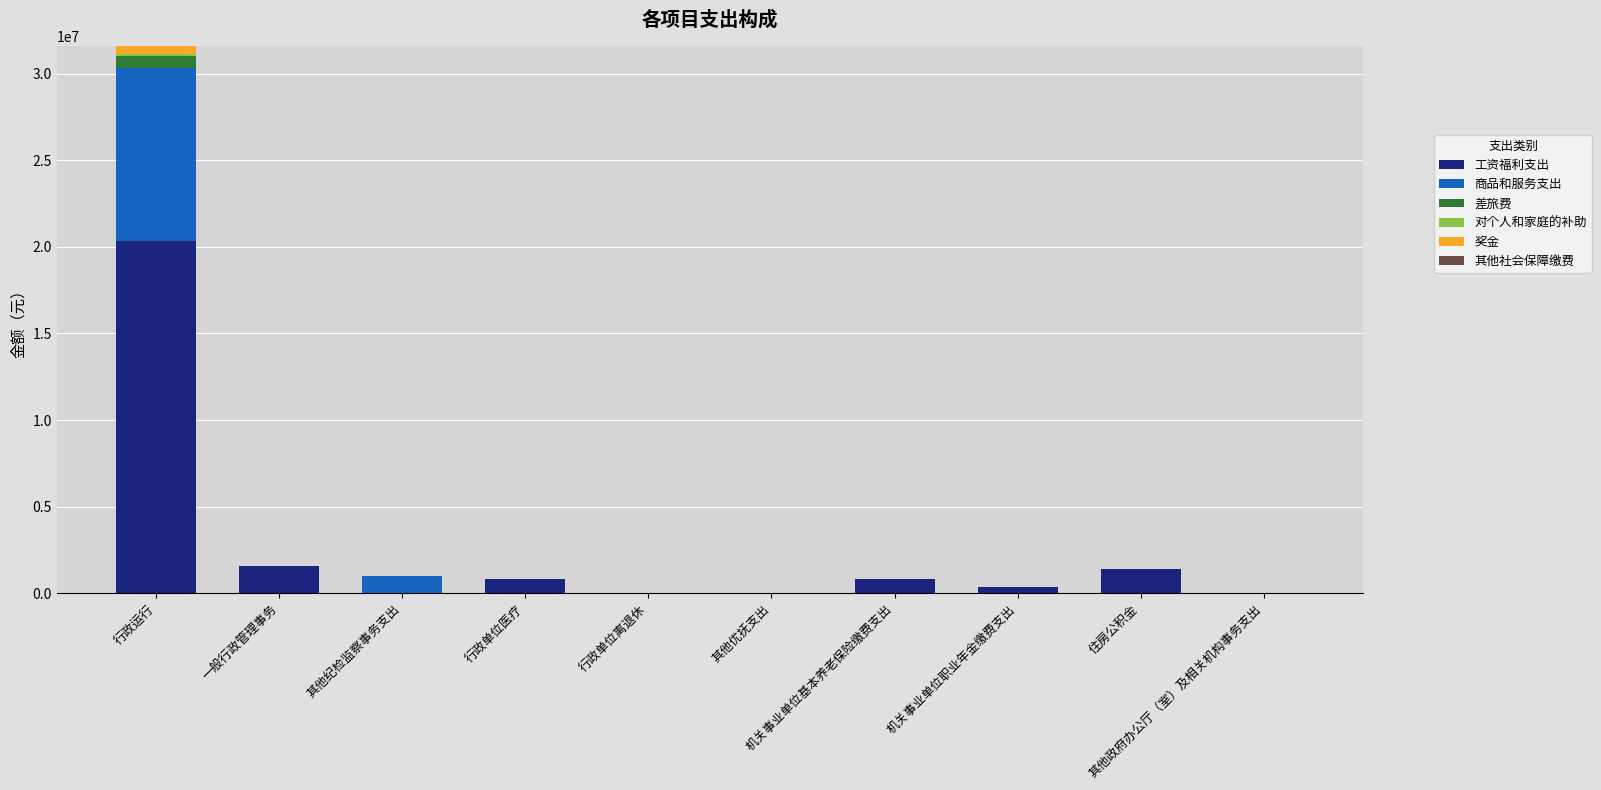

Count the number of categories in the chart.

10